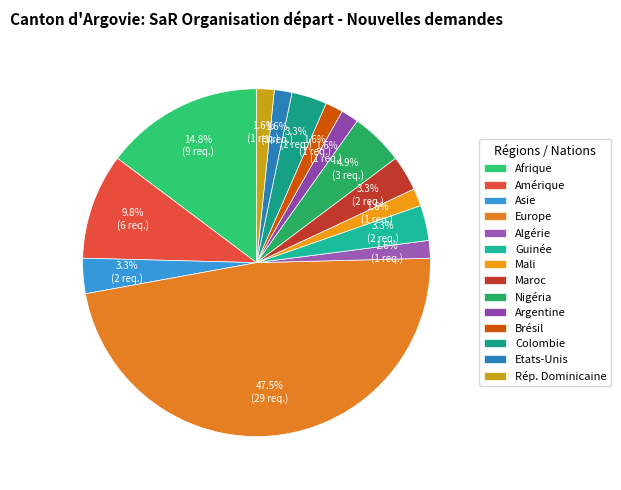

Between Nigéria and Asie, which is larger?

Nigéria